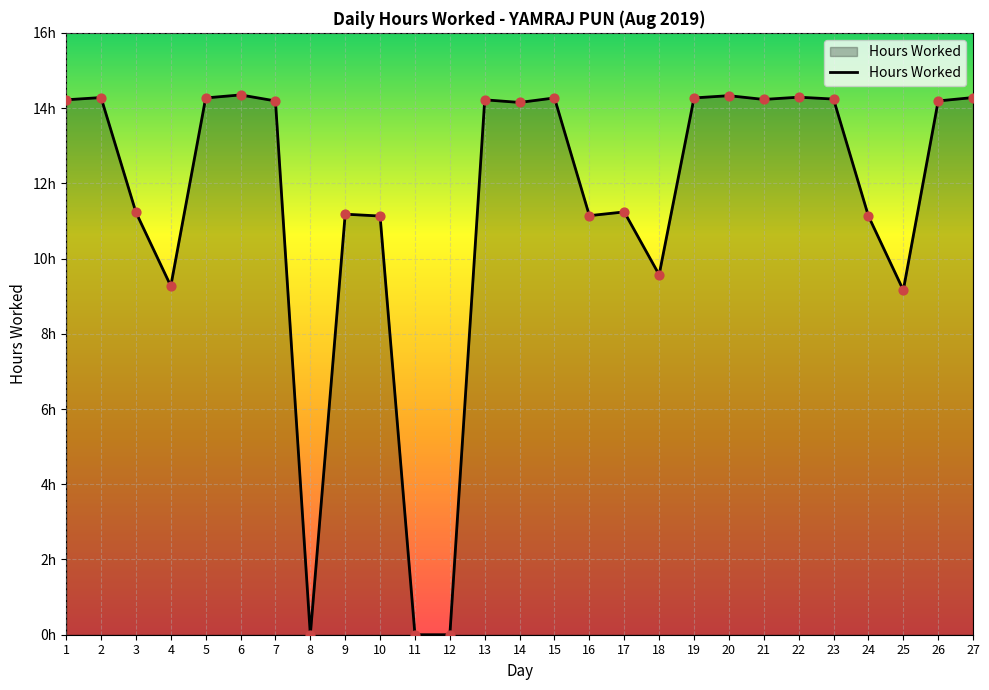

Between 12 and 10, which is larger?

10